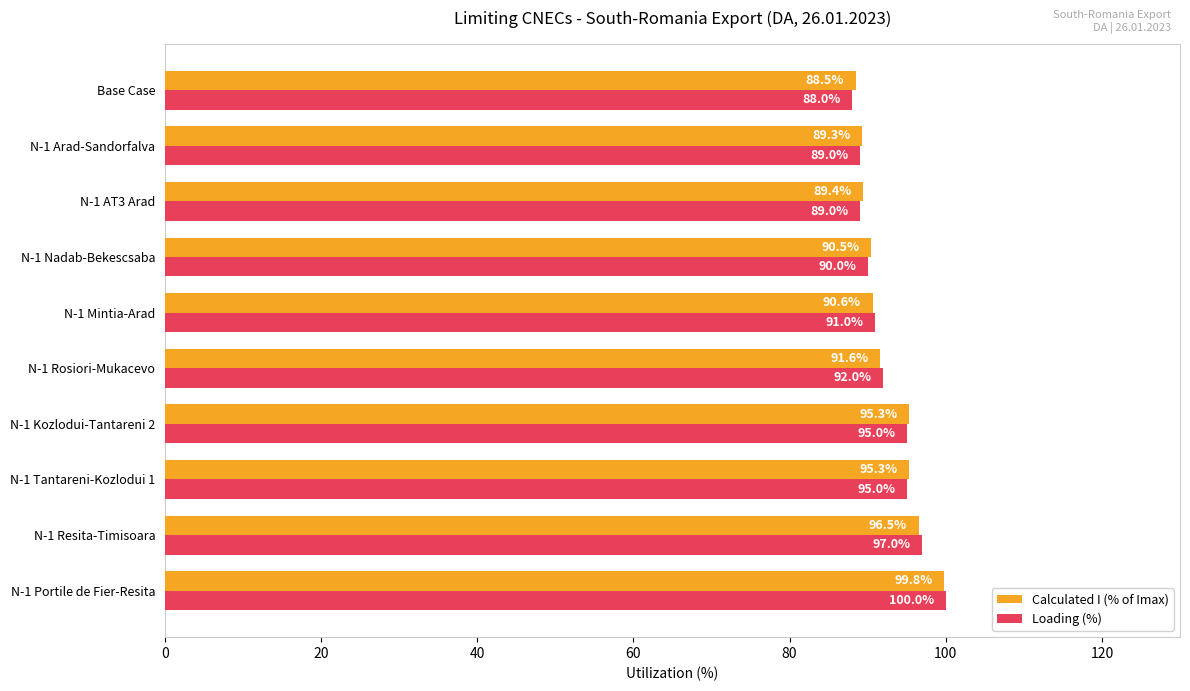

Rank the series by their average value, from highest to lowest.

Calculated I (% of Imax), Loading (%)